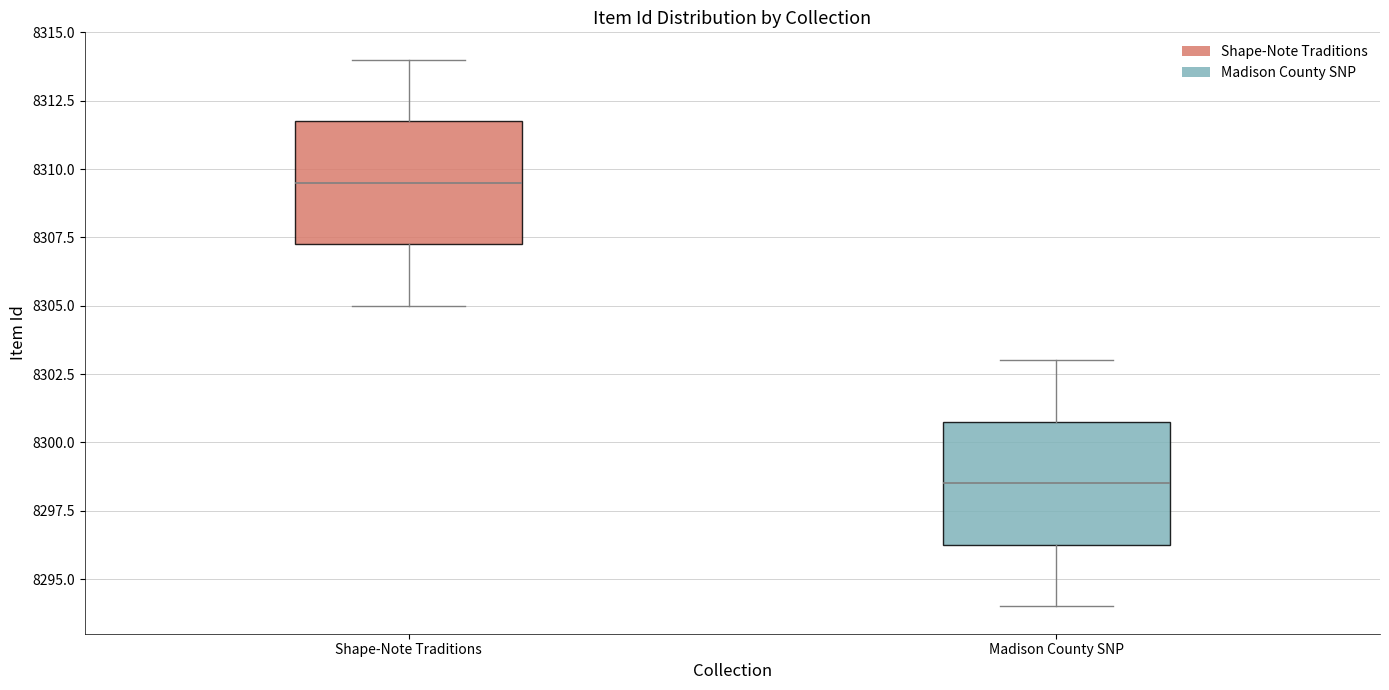

Reading left to right, transcribe this box plot: for each box, give where its median line is, the range the box spans, and where its two whiskers end, as read against the y-axis. The values are not printed on the chart, so give them approximately, as read against the axis.

Shape-Note Traditions: median 8309.5, box 8307.5 to 8312.0, whiskers 8305.0 to 8314.0
Madison County SNP: median 8298.5, box 8296.5 to 8301.0, whiskers 8294.0 to 8303.0